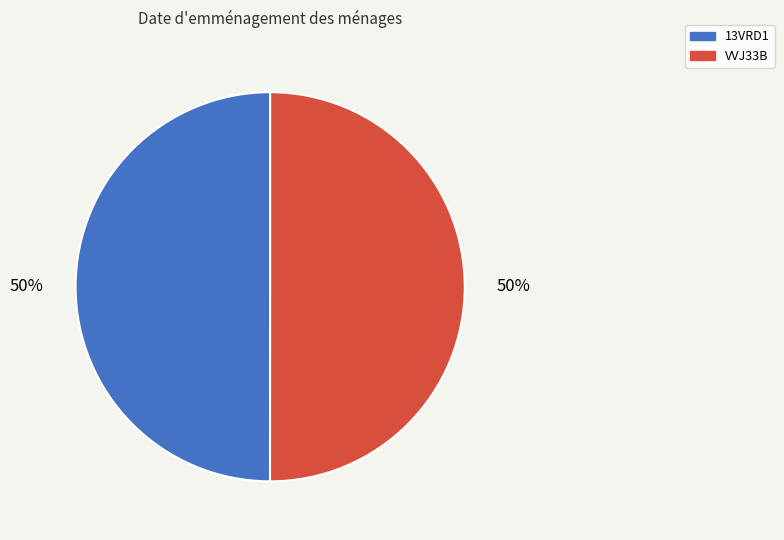

Combined, do VVJ33B and 13VRD1 account for over 50%?

Yes